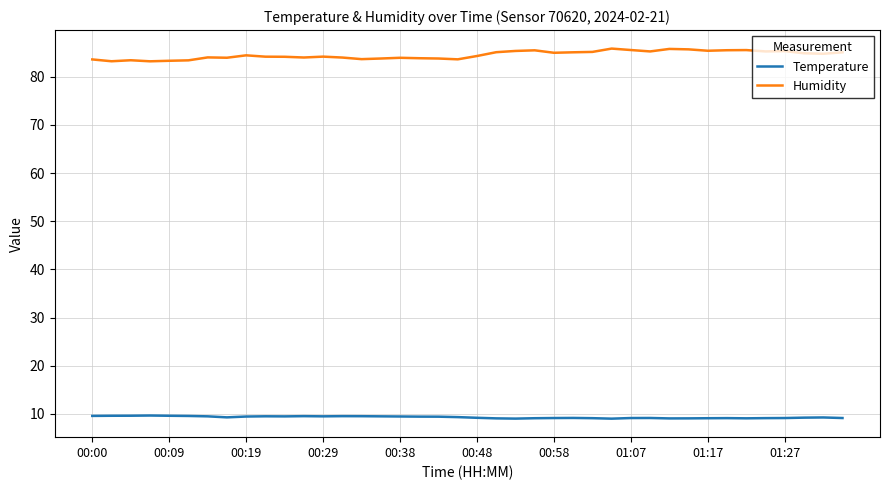

What is the maximum value for Humidity?

85.8